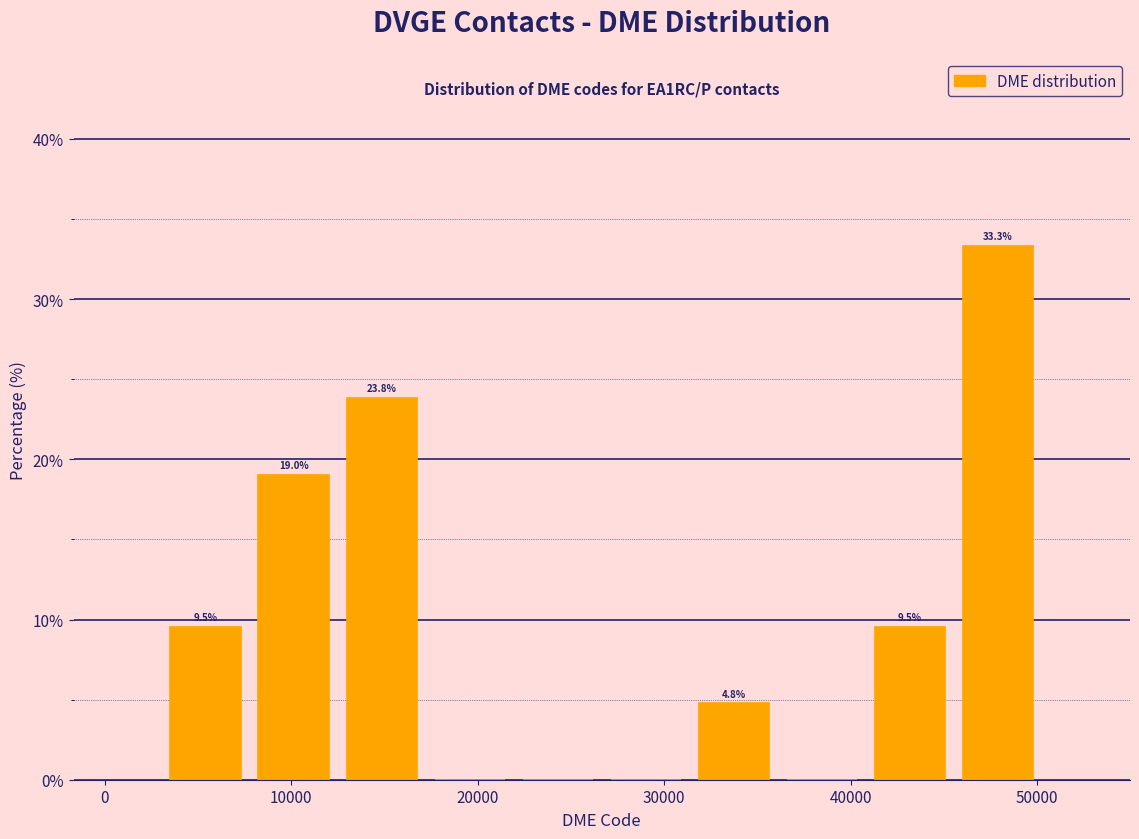

Which range on the x-axis has the tallest bar?

46000 to 50000